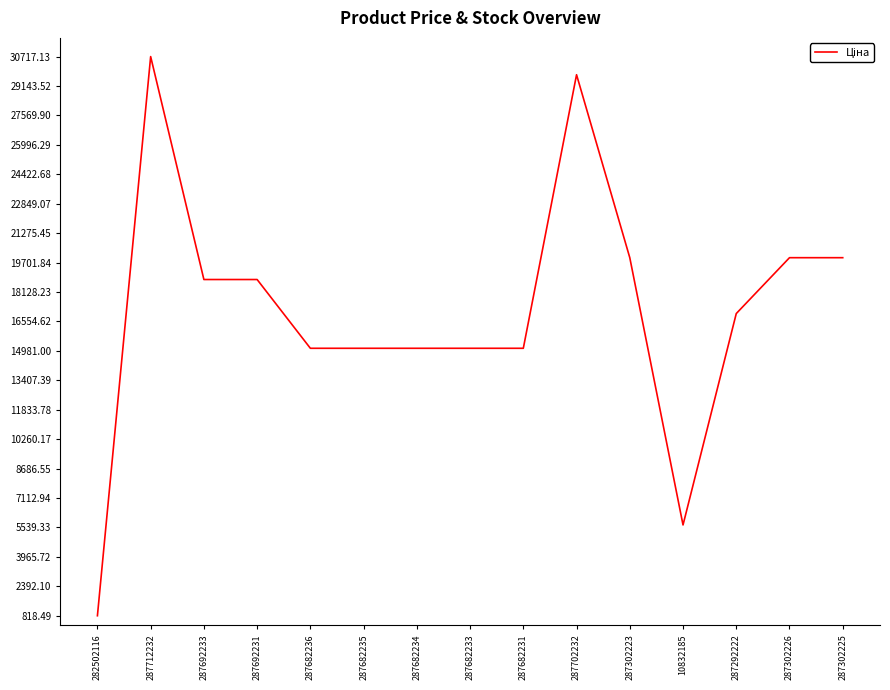

Between 287302226 and 287682231, which is larger?

287302226